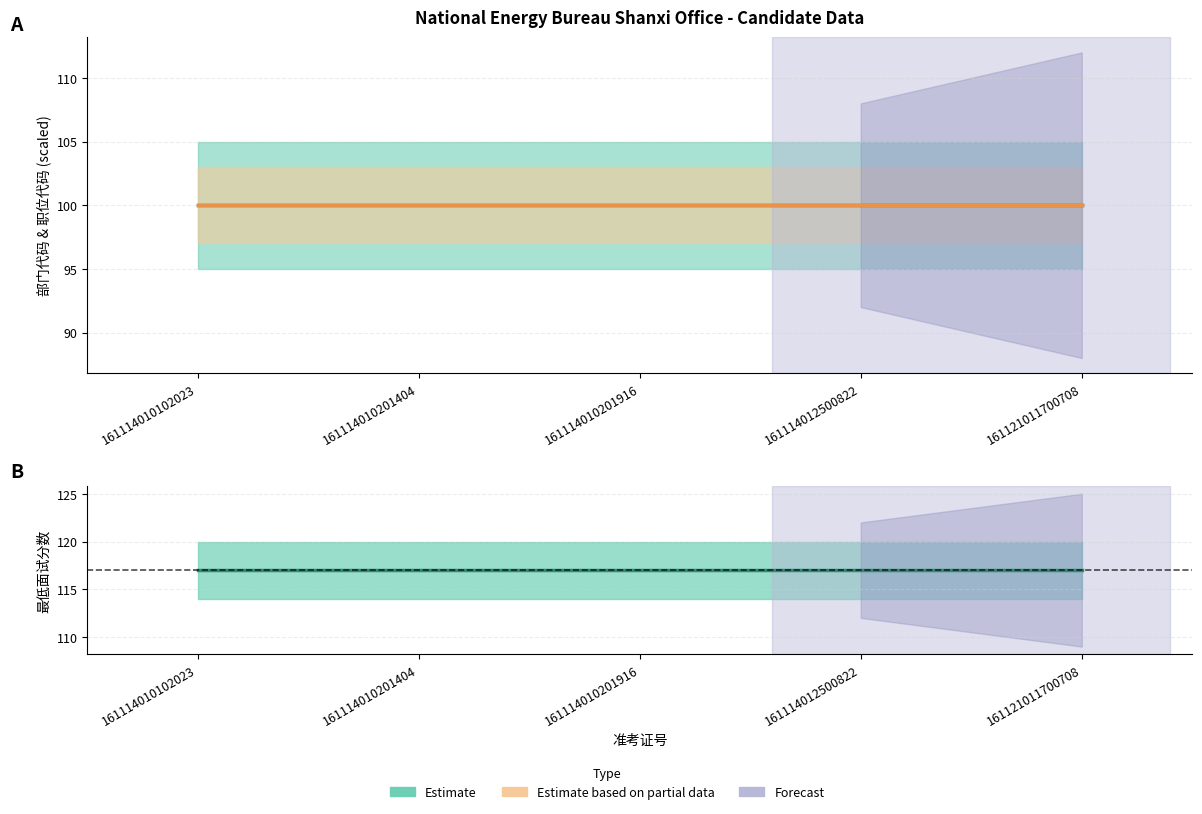

Rank the series by their maximum value, from lowest to highest.

部门代码, 职位代码, 最低面试分数